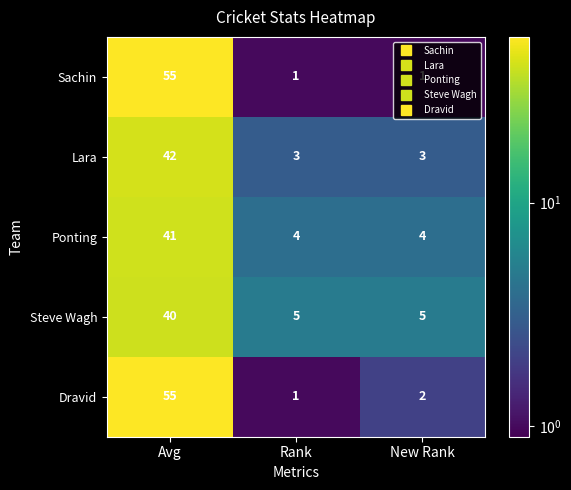

What is the difference between the highest and lowest values at Avg?

15